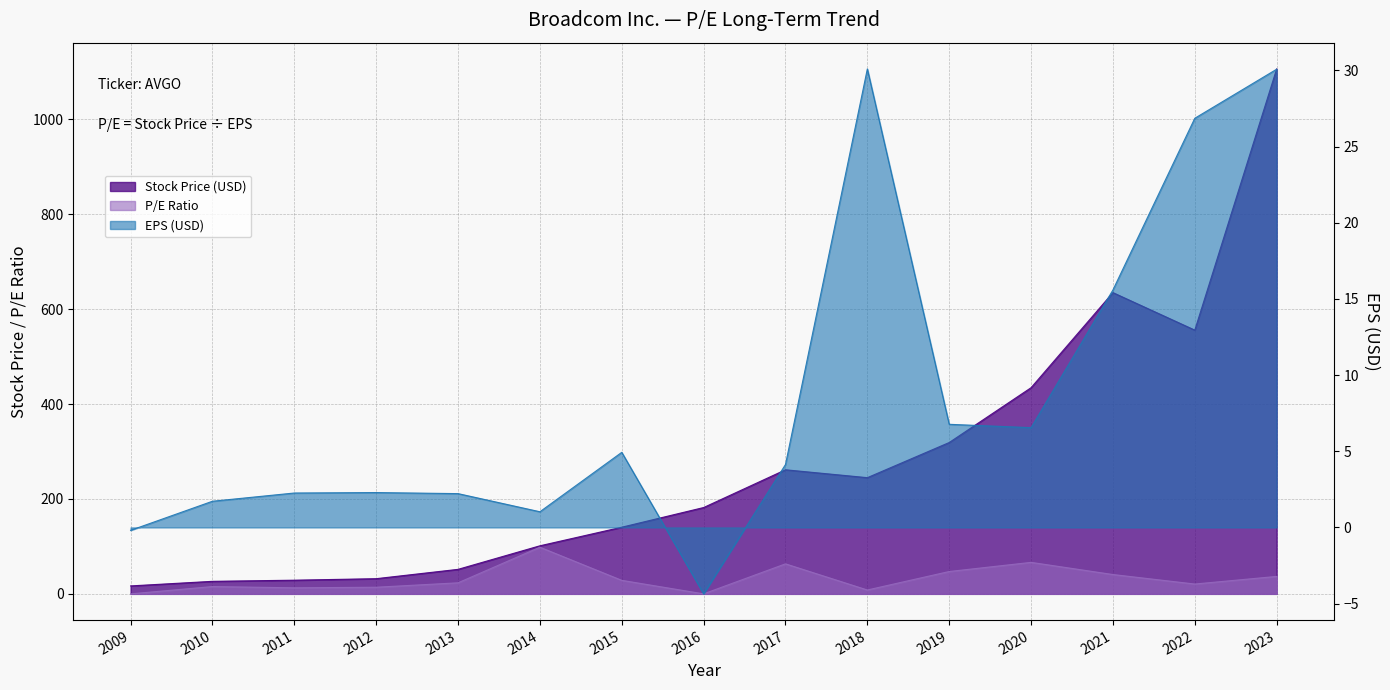

What is the difference between the highest and lowest values at 2012?

29.7